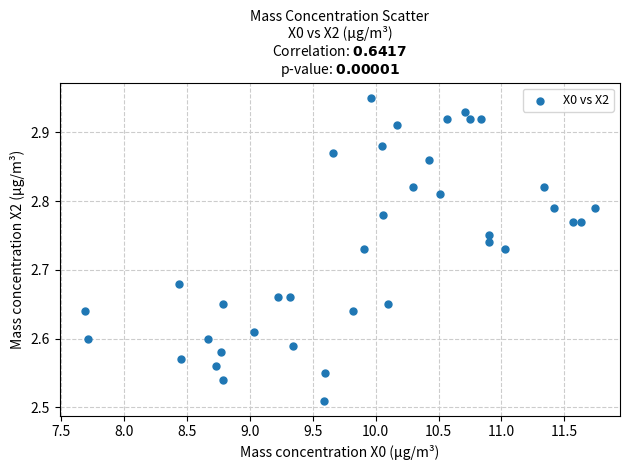

What is the range of X values (max minus min)?

4.0